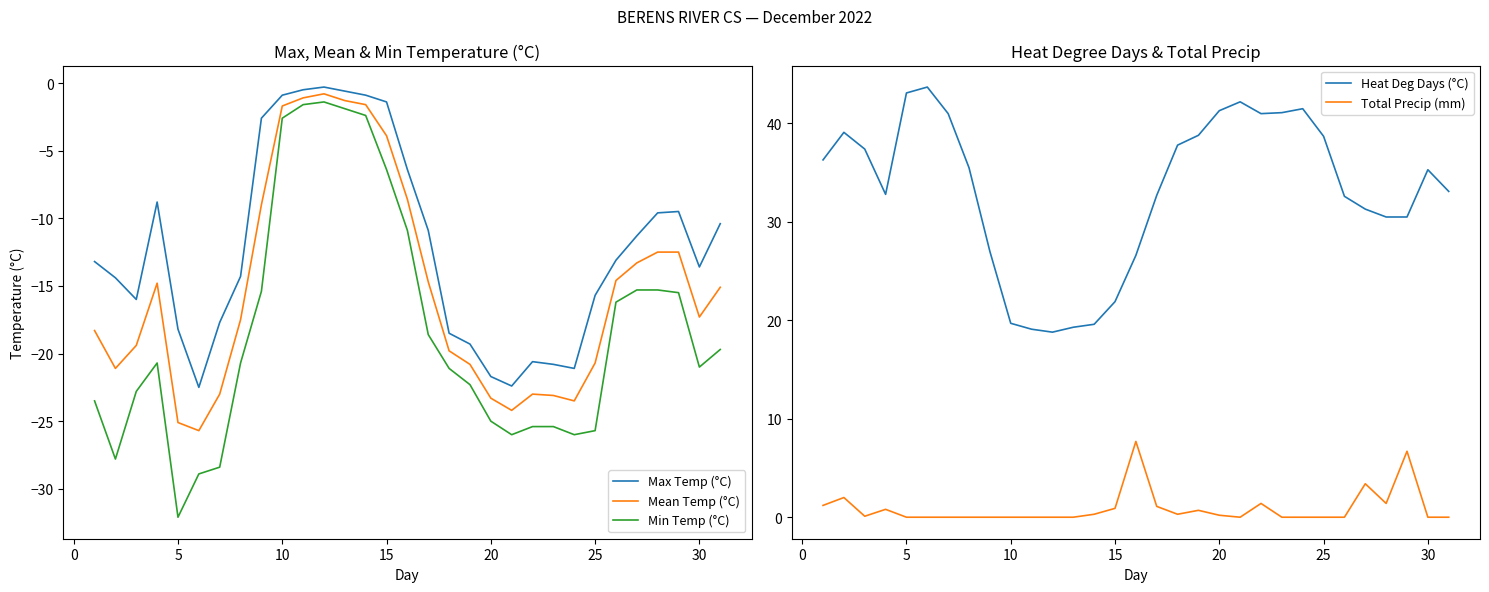

True or false: Total Precip (mm) and Heat Deg Days (°C) intersect in this chart.

False